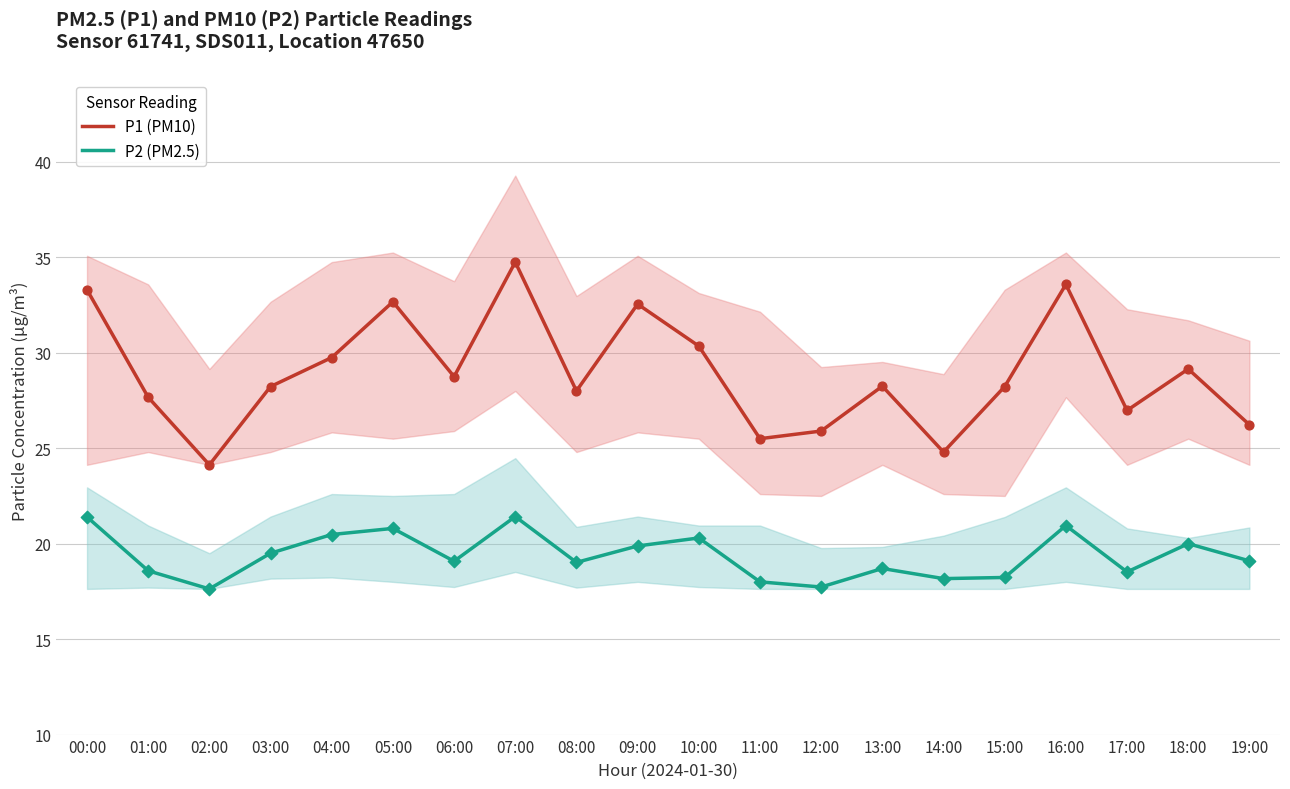

Which series has the largest total across all categories?

P1 (PM10)